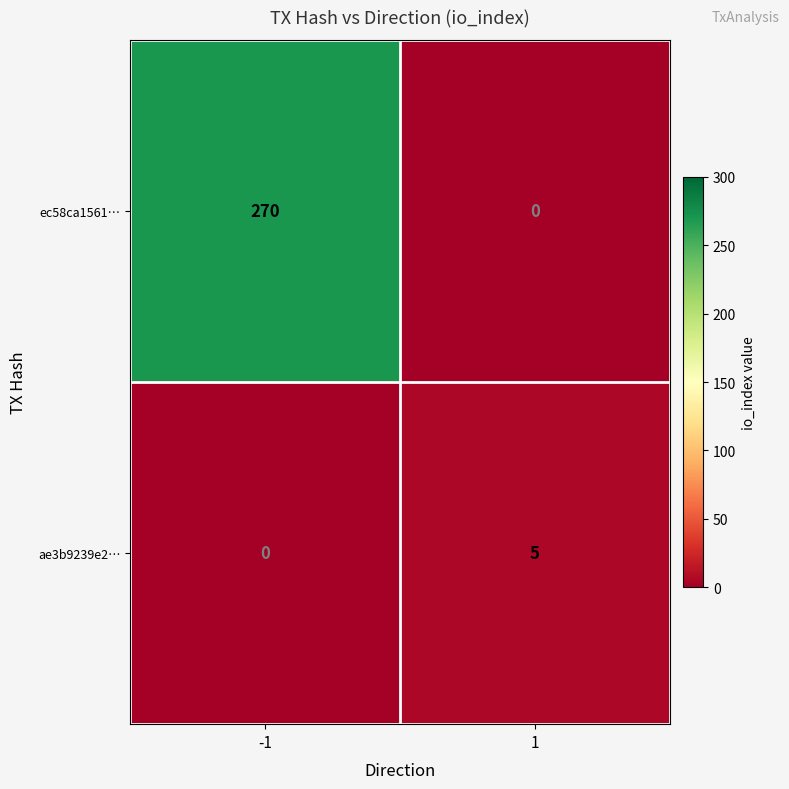

Reading left to right, list all the values displayed in this chart.

ec58ca1561…: 270	0
ae3b9239e2…: 0	5